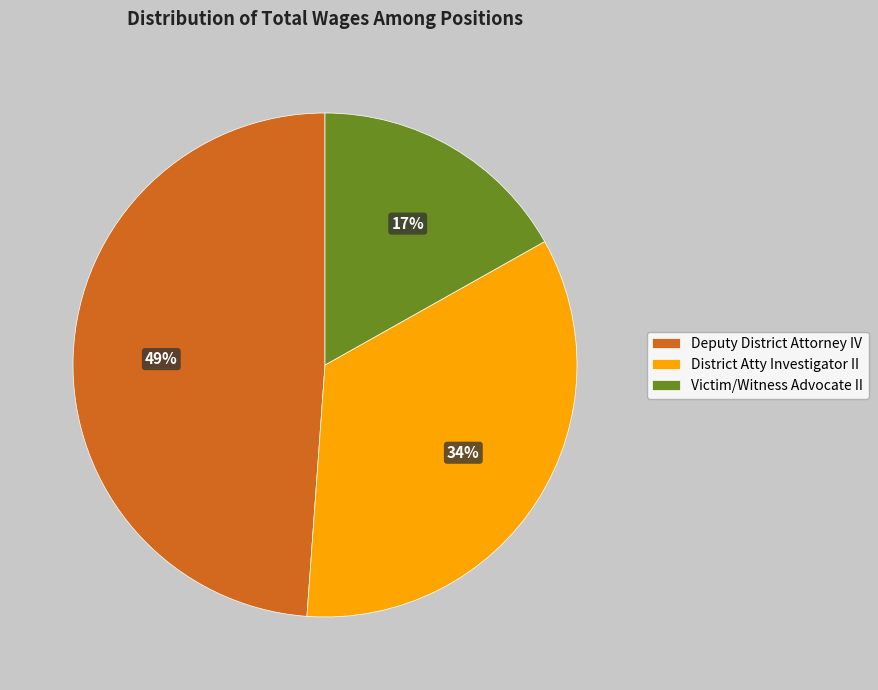

What percentage is the District Atty Investigator II slice, to the nearest percent?

34%